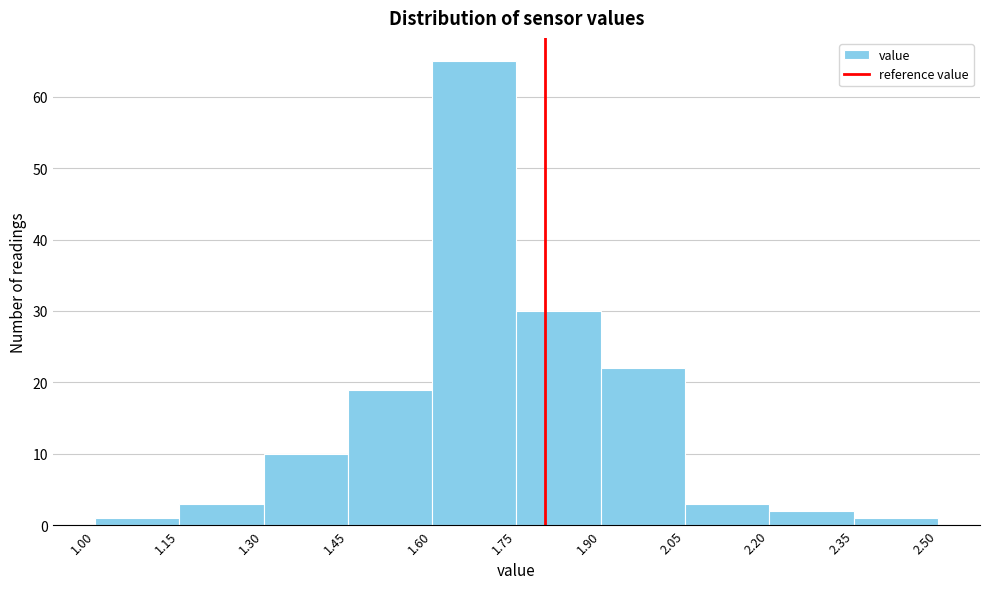

What is the height of the bar covering 1.30 to 1.45 on the x-axis? The values are not printed on the chart, so give them approximately, as read against the axis.

10